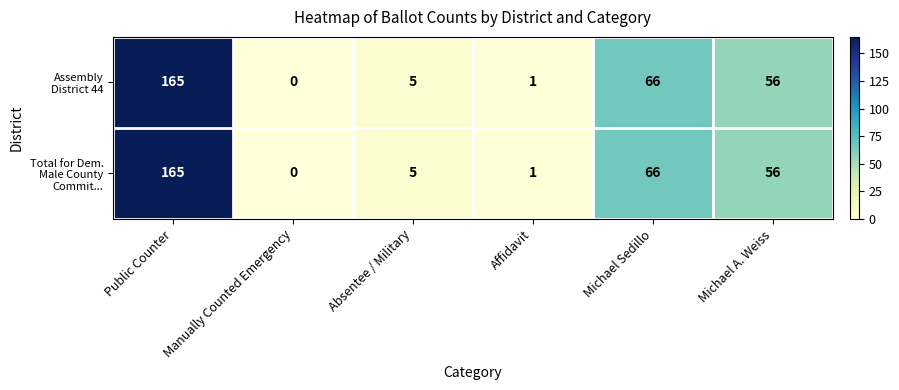

What is the maximum value shown in the chart?

165